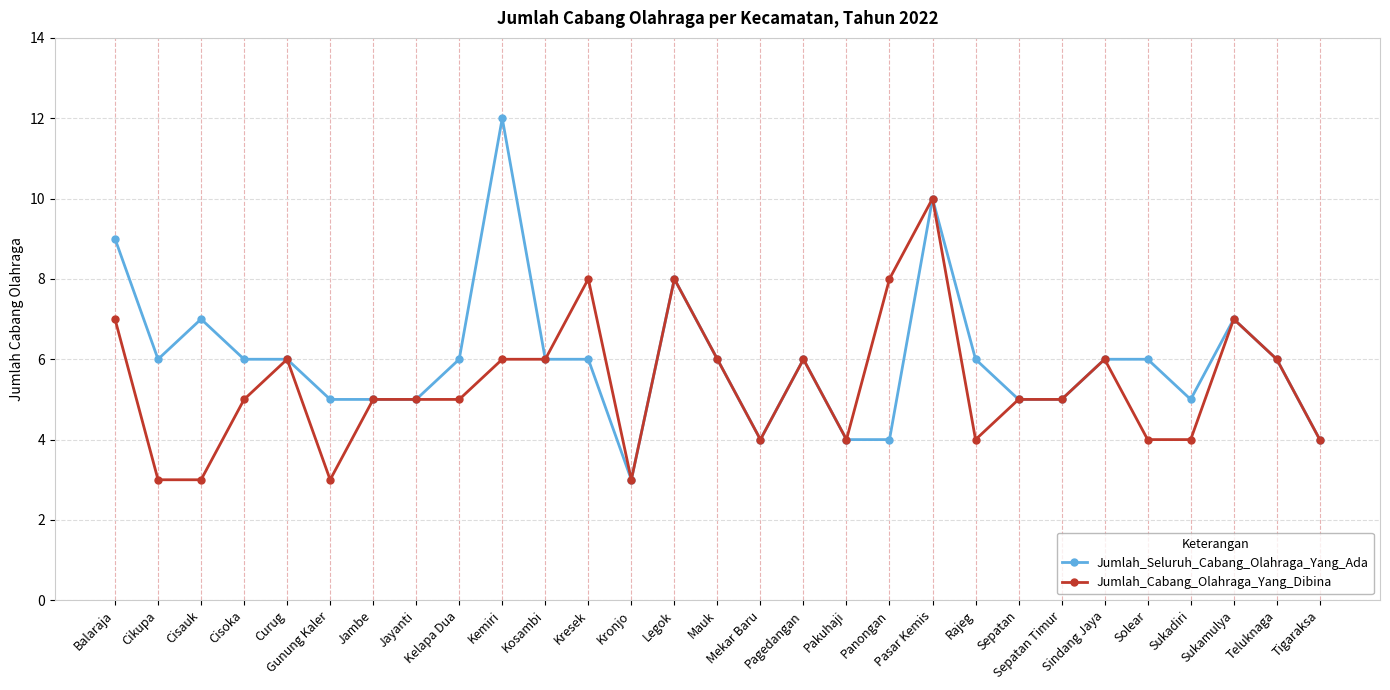

What is the sum of the Jumlah_Seluruh_Cabang_Olahraga_Yang_Ada values at Panongan and Jayanti?

9